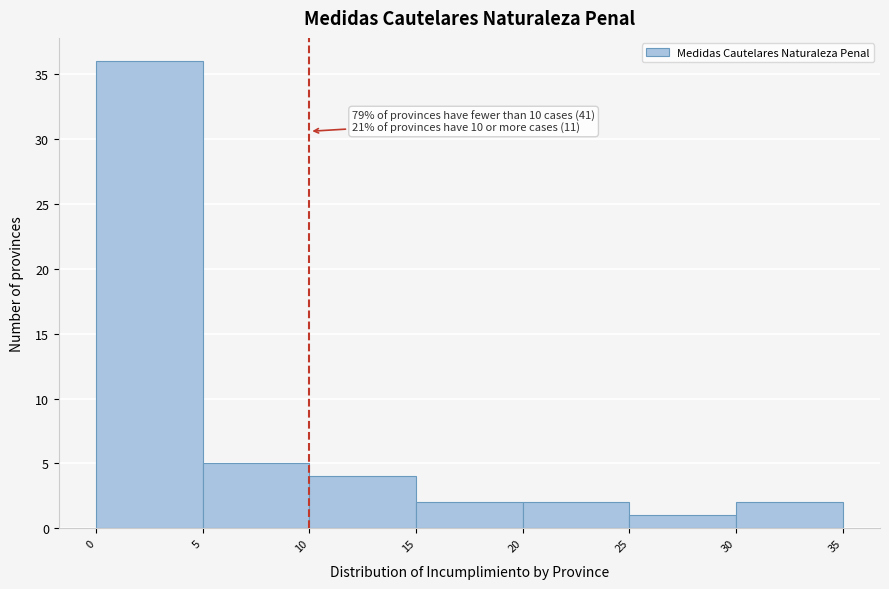

Which range on the x-axis has the tallest bar?

0 to 5